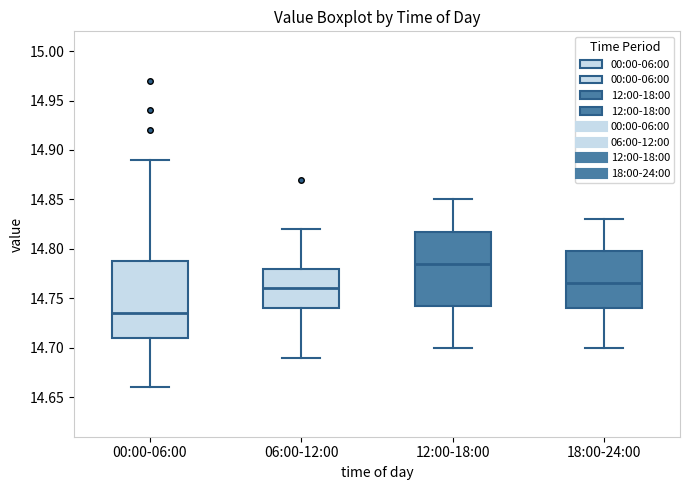

Reading left to right, read every box against the y-axis: the position of its median line, the range the box covers, and the ends of its whiskers. The values are not printed on the chart, so give them approximately, as read against the axis.

00:00-06:00: median 14.735, box 14.710 to 14.790, whiskers 14.660 to 14.890
06:00-12:00: median 14.760, box 14.740 to 14.780, whiskers 14.690 to 14.820
12:00-18:00: median 14.785, box 14.745 to 14.820, whiskers 14.700 to 14.850
18:00-24:00: median 14.765, box 14.740 to 14.800, whiskers 14.700 to 14.830